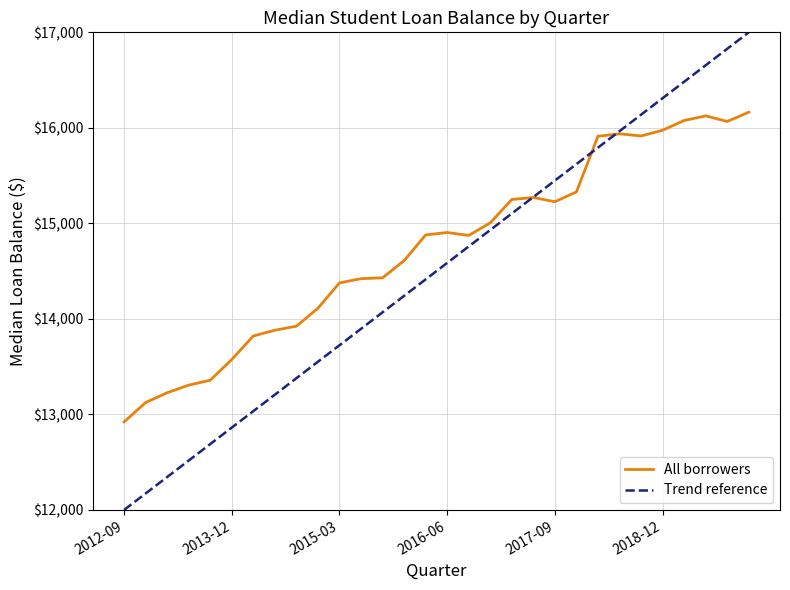

What is the maximum value shown in the chart?

16163.6